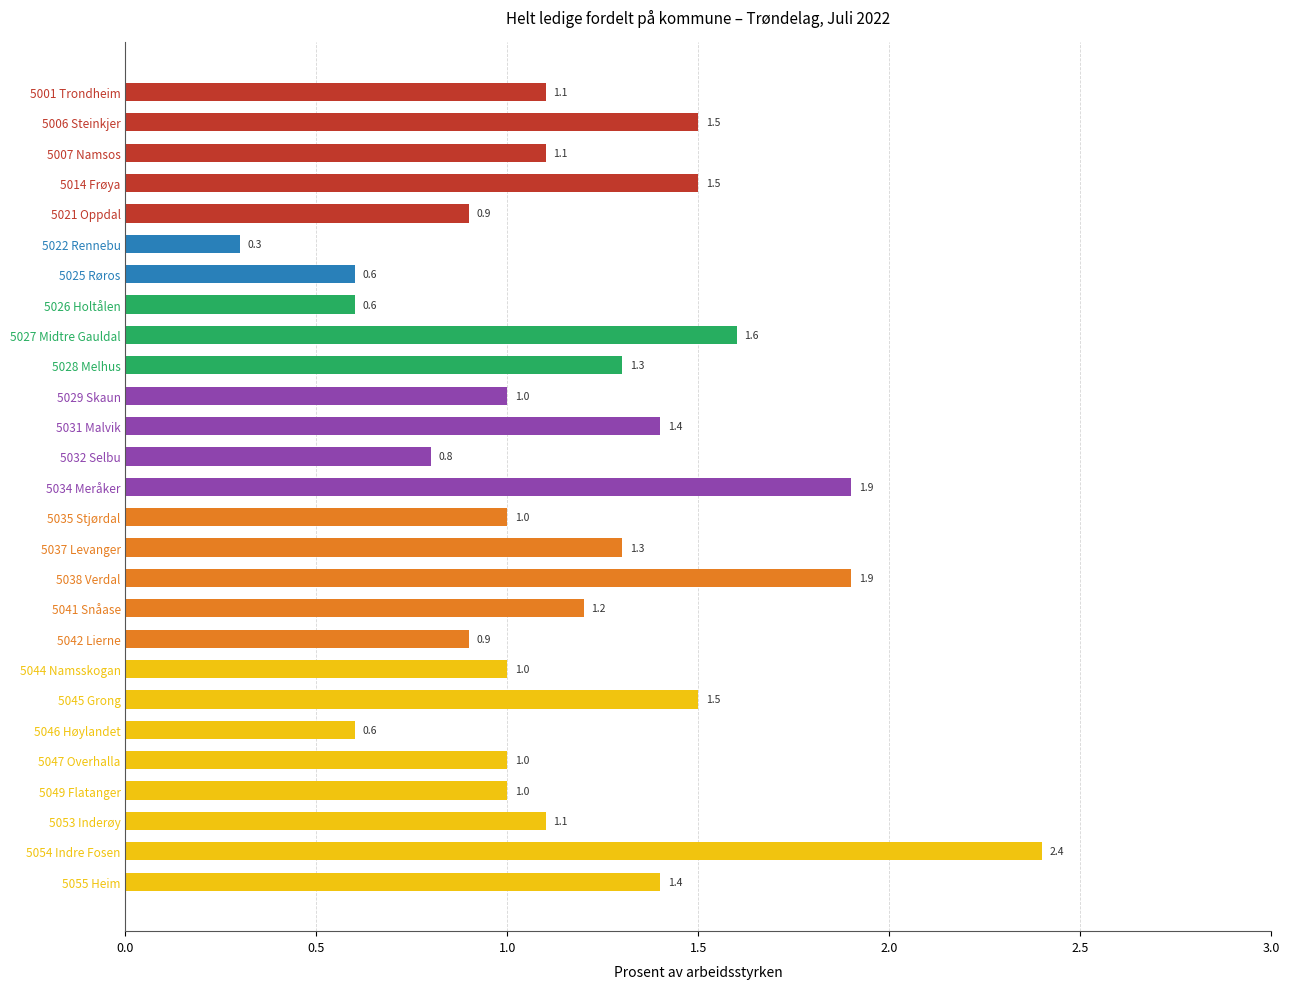

Reading top to bottom, list all the values displayed in this chart.

1.1	1.5	1.1	1.5	0.9	0.3	0.6	0.6	1.6	1.3	1.0	1.4	0.8	1.9	1.0	1.3	1.9	1.2	0.9	1.0	1.5	0.6	1.0	1.0	1.1	2.4	1.4